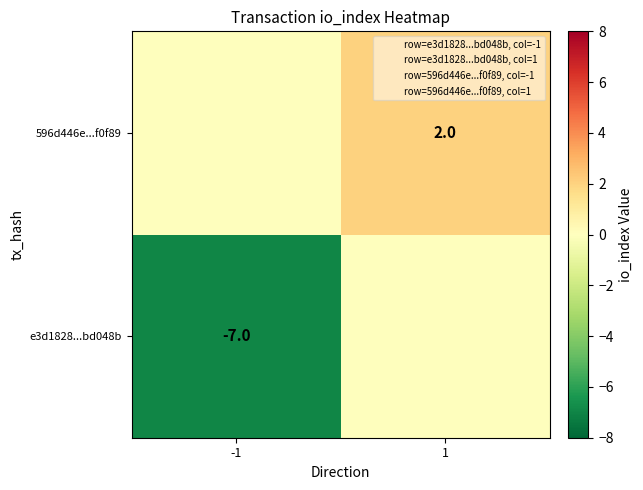

Is it true that e3d1828...bd048b equals -2 at -1?

False